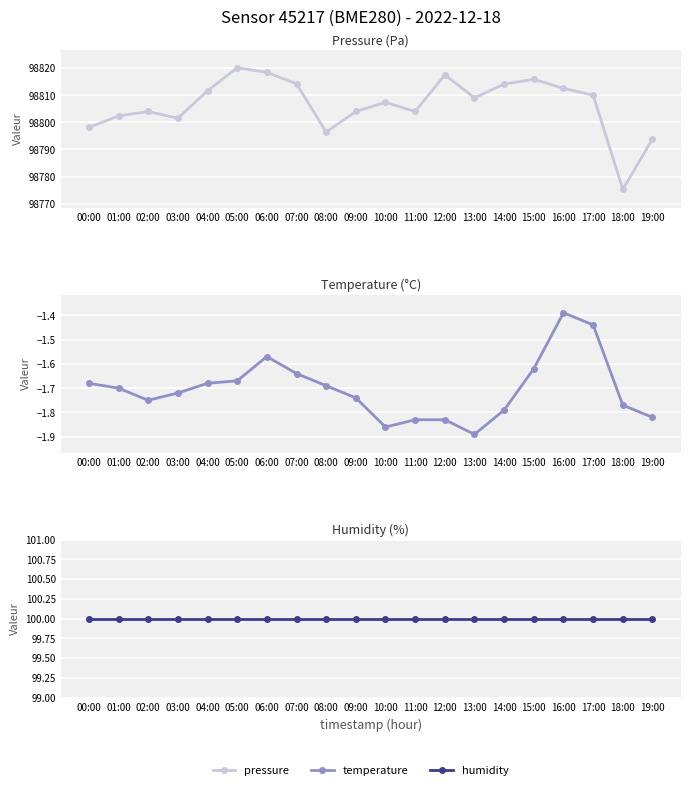

At which label is temperature closest to -1?

16:00